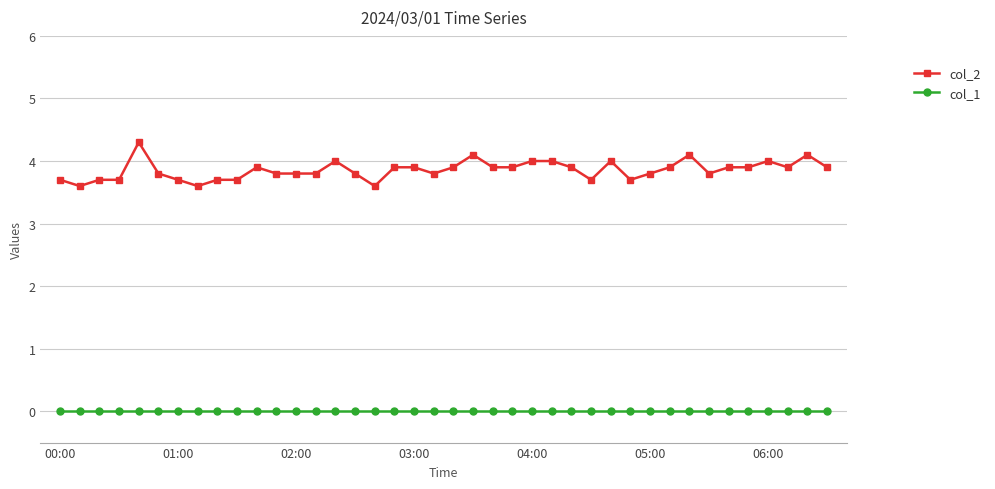

True or false: col_1 and col_2 cross at least once.

False